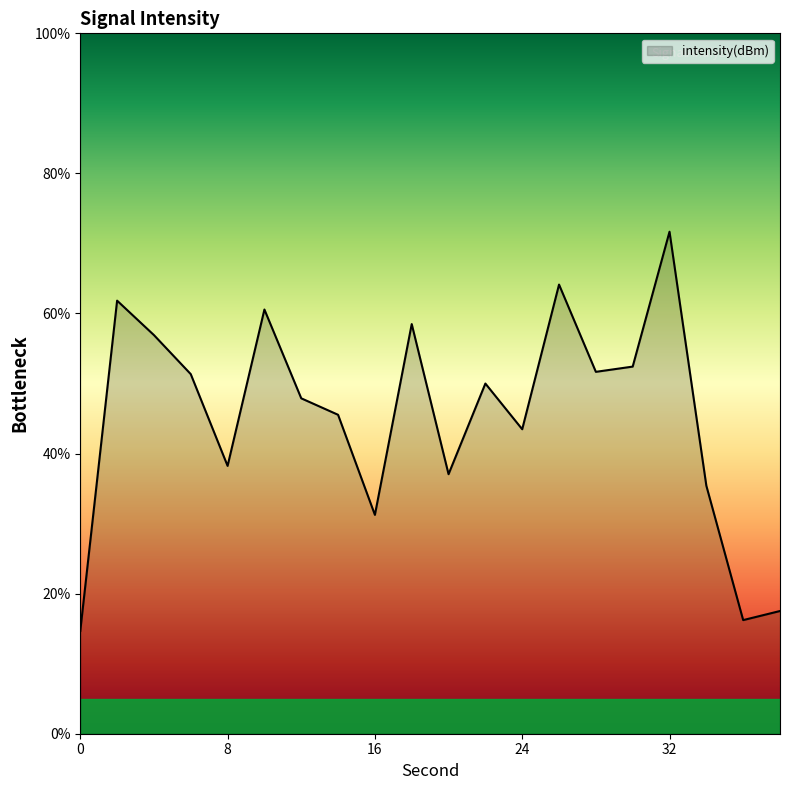

What is the smallest value displayed?

14.7